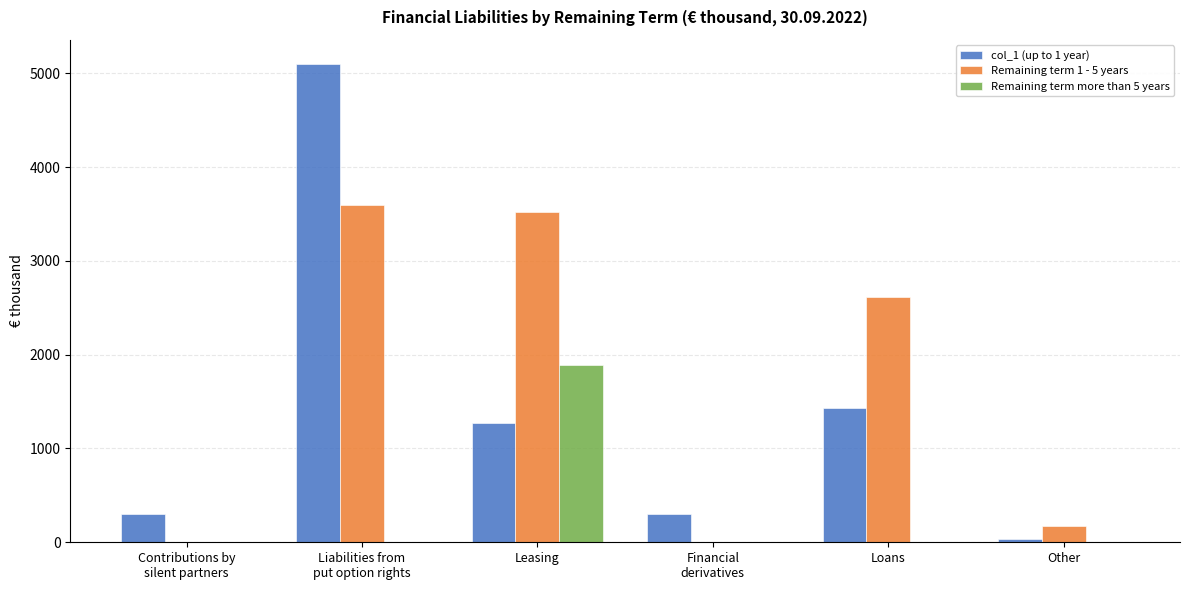

What is the maximum value shown in the chart?

5103.0